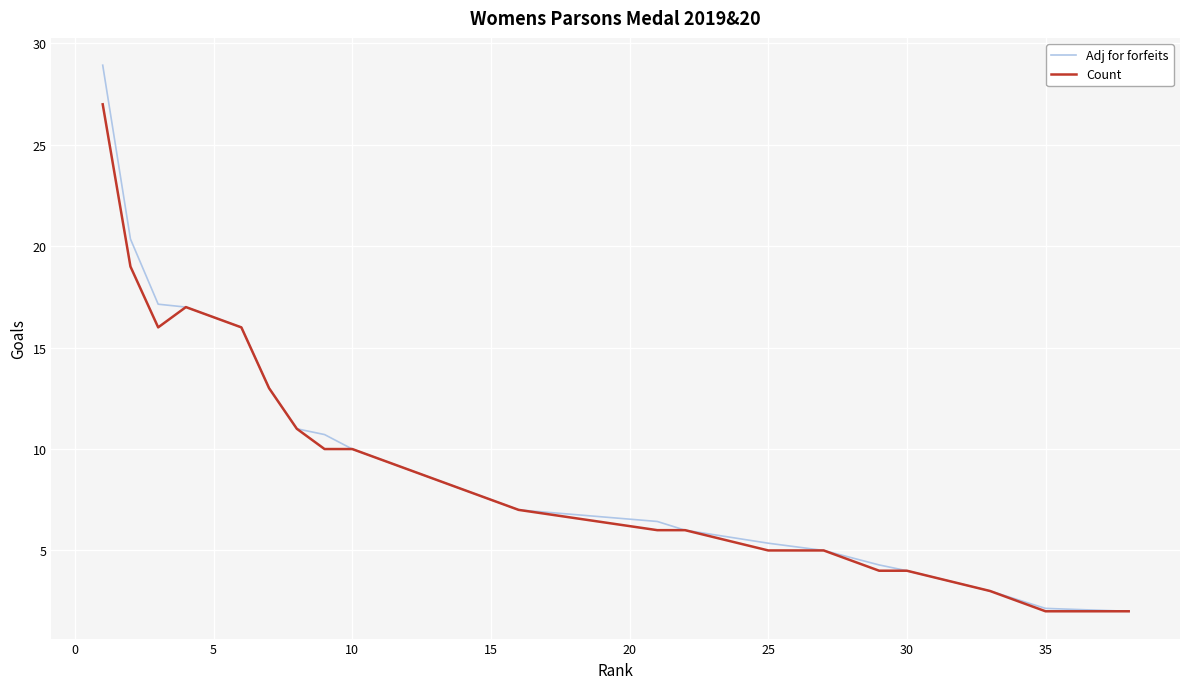

True or false: Adj for forfeits has a value of 7.8 at 25.

False